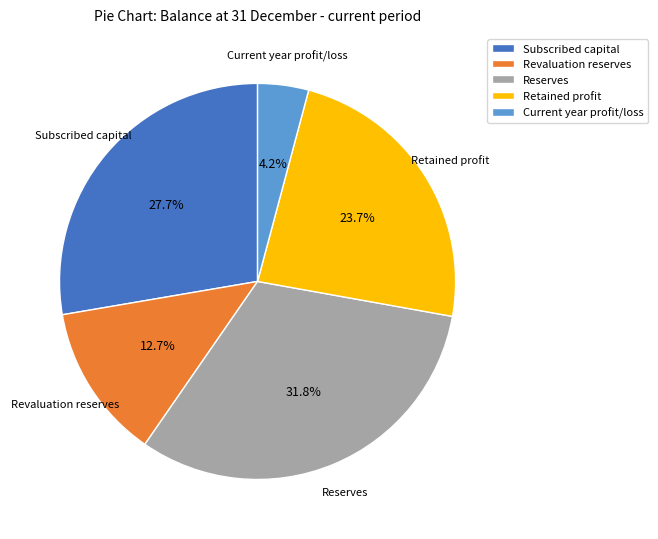

Does any single category account for the majority?

No